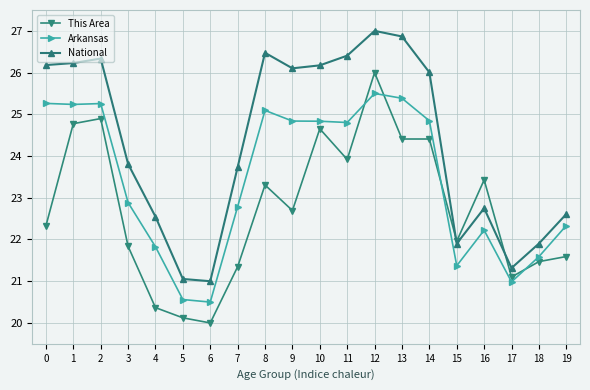

What is the value of the This Area point at the 10th from the left?

22.7